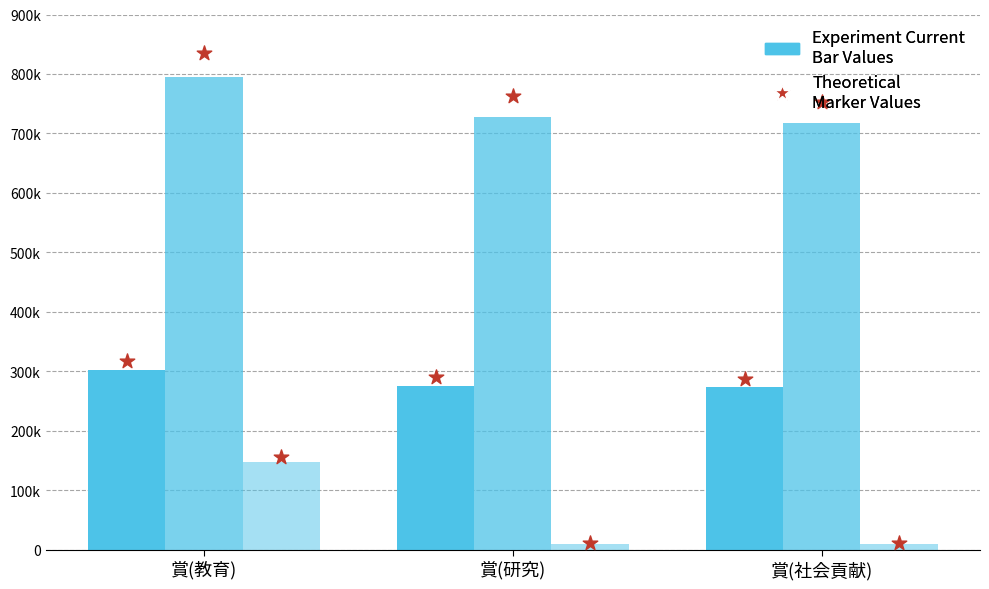

Which series has the largest total across all categories?

EOID Marker